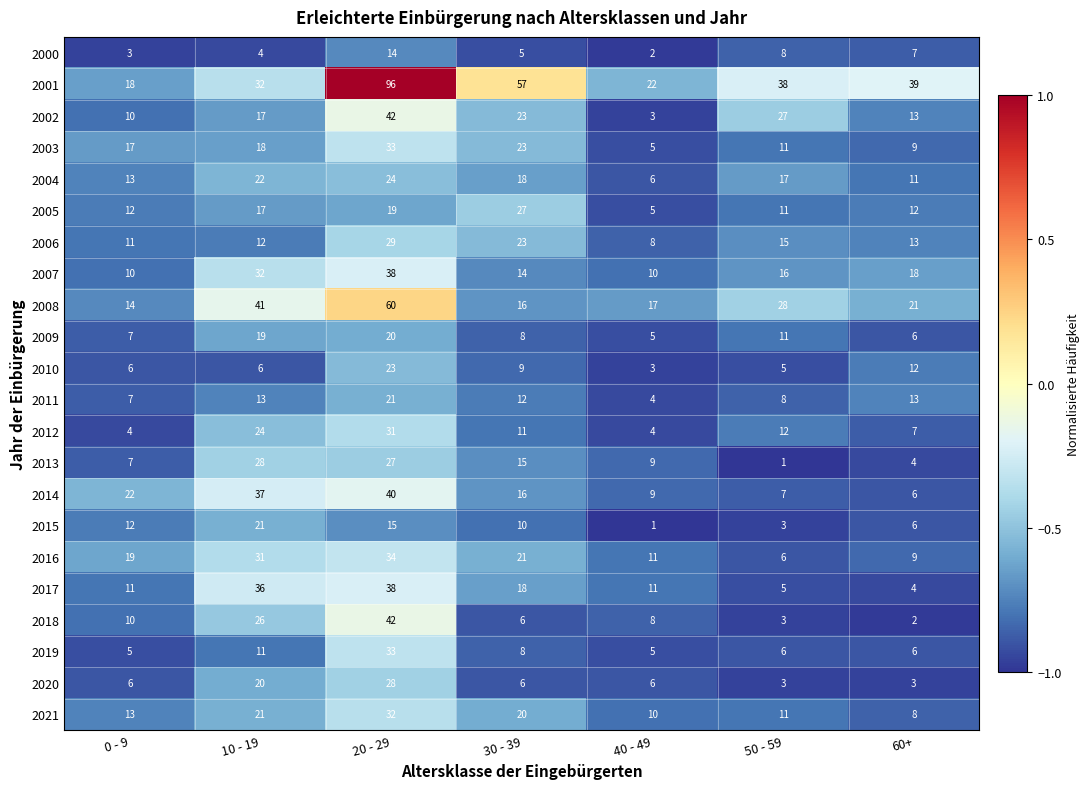

Which series has the largest range (max minus min)?

2001